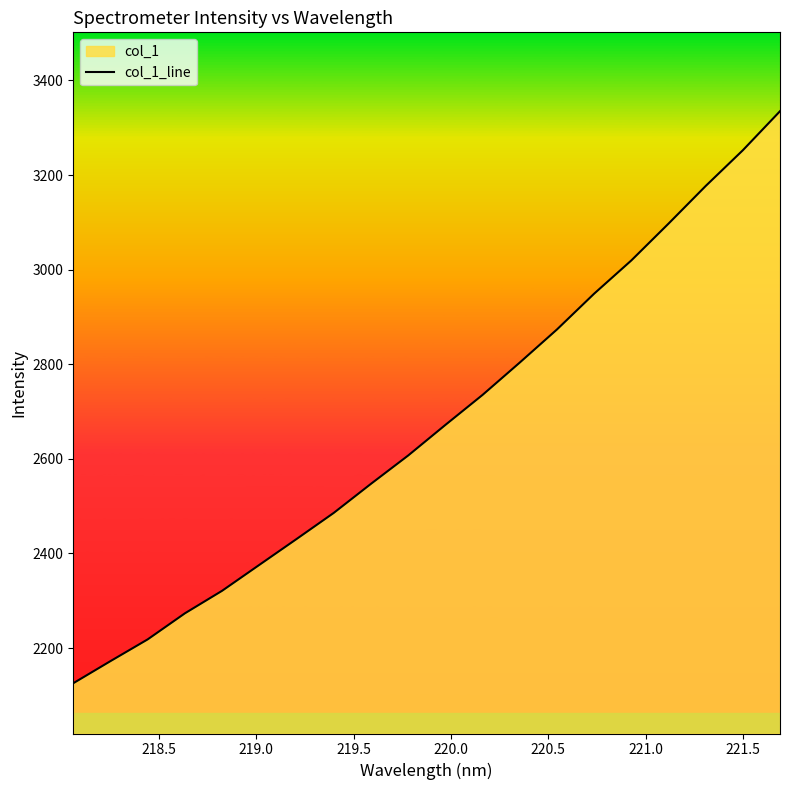

What is the smallest value displayed?

2125.6